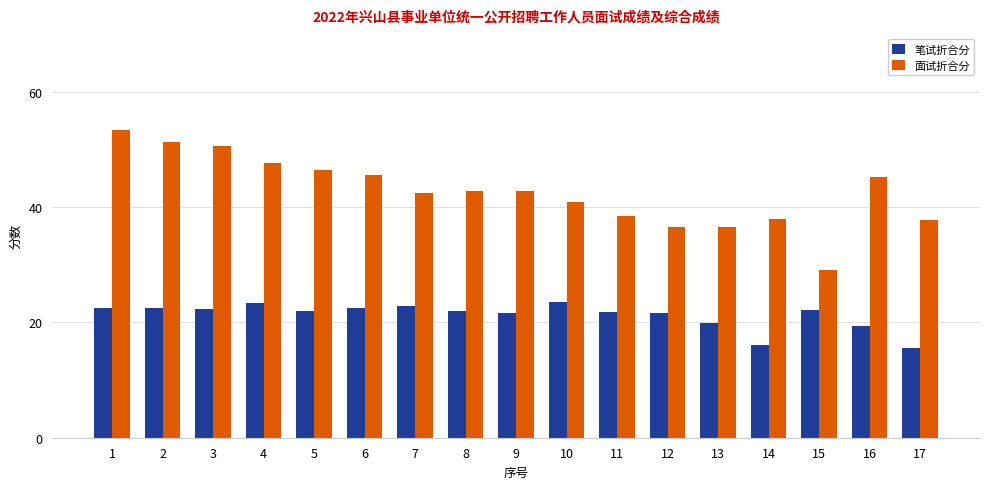

The value of 笔试折合分 at 6 is 6.3. True or false?

False